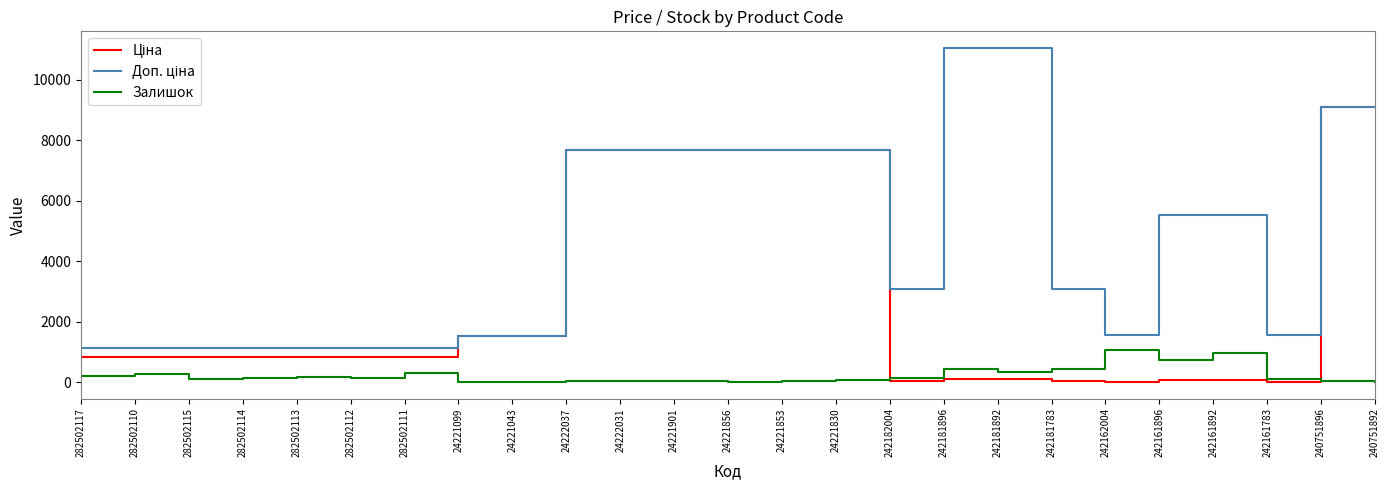

What is the greatest value displayed?

11055.0